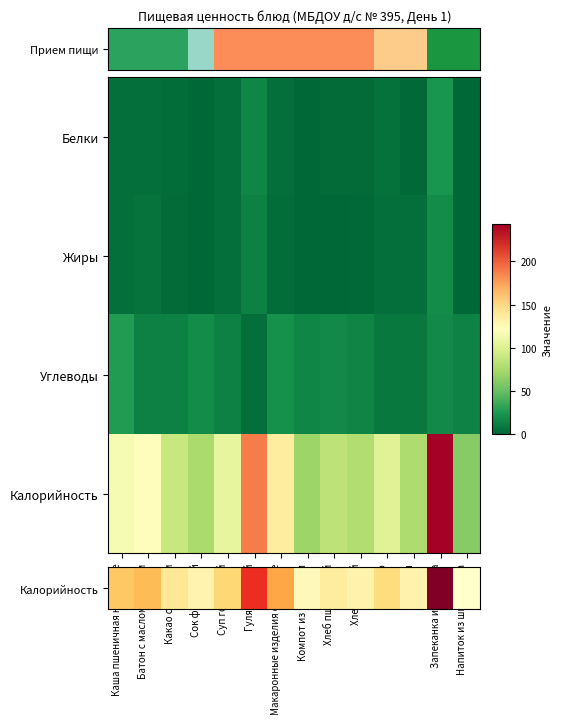

Reading left to right, transcribe all the data shown in this chart.

Калорийность: Каша пшеничная на молоке=116.0	Батон с маслом и сыром=123.6	Какао с молоком=89.0	Сок фруктовый=76.0	Суп гороховый=107.0	Гуляш мясной=189.0	Макаронные изделия отварные=136.0	Компот из брусники=70.0	Хлеб пшеничный=84.0	Хлеб ржаной=78.0	Молоко=102.0	Вафли=77.5	Запеканка из творога=243.4	Напиток из шиповника=61.0
Жиры: Каша пшеничная на молоке=4.1	Батон с маслом и сыром=6.1	Какао с молоком=2.7	Сок фруктовый=0.0	Суп гороховый=4.2	Гуляш мясной=12.4	Макаронные изделия отварные=3.5	Компот из брусники=0.1	Хлеб пшеничный=0.4	Хлеб ржаной=1.0	Молоко=4.5	Вафли=4.1	Запеканка из творога=18.6	Напиток из шиповника=0.2
Углеводы: Каша пшеничная на молоке=27.0	Батон с маслом и сыром=12.9	Какао с молоком=13.0	Сок фруктовый=18.2	Суп гороховый=13.1	Гуляш мясной=4.0	Макаронные изделия отварные=21.8	Компот из брусники=15.7	Хлеб пшеничный=17.2	Хлеб ржаной=14.5	Молоко=9.1	Вафли=9.3	Запеканка из творога=17.8	Напиток из шиповника=14.2
Калорийность: Каша пшеничная на молоке=116.0	Батон с маслом и сыром=123.6	Какао с молоком=89.0	Сок фруктовый=76.0	Суп гороховый=107.0	Гуляш мясной=189.0	Макаронные изделия отварные=136.0	Компот из брусники=70.0	Хлеб пшеничный=84.0	Хлеб ржаной=78.0	Молоко=102.0	Вафли=77.5	Запеканка из творога=243.4	Напиток из шиповника=61.0